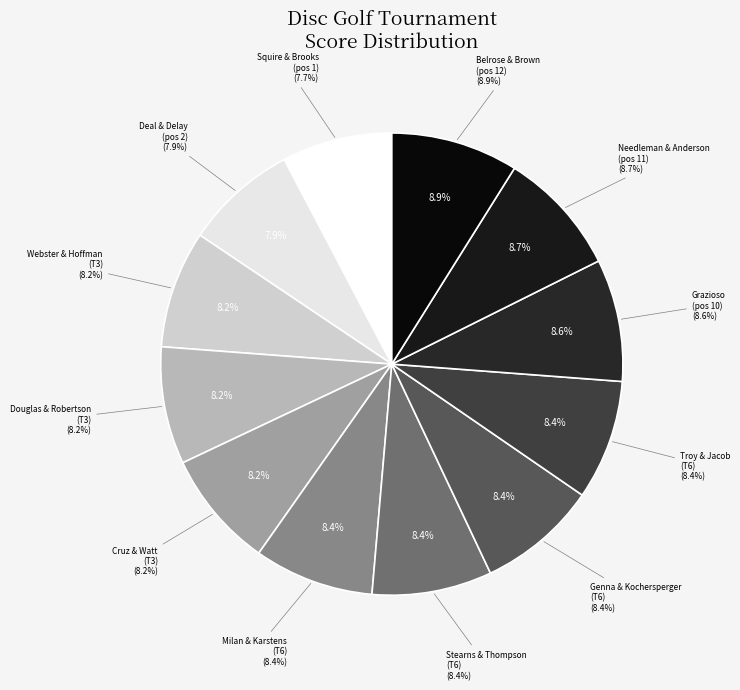

Which has a higher value, Chris milan & Dave Karstens or Justin Troy & Gary Jacob?

Chris milan & Dave Karstens